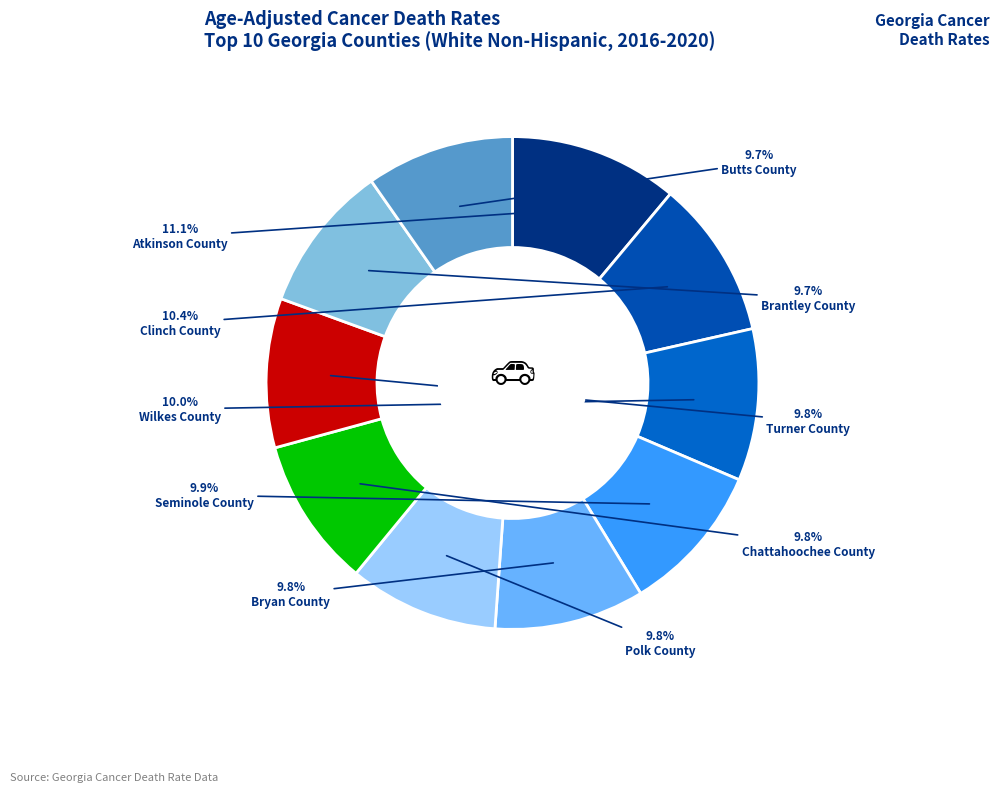

Which category has the smallest portion of the pie?

Butts County